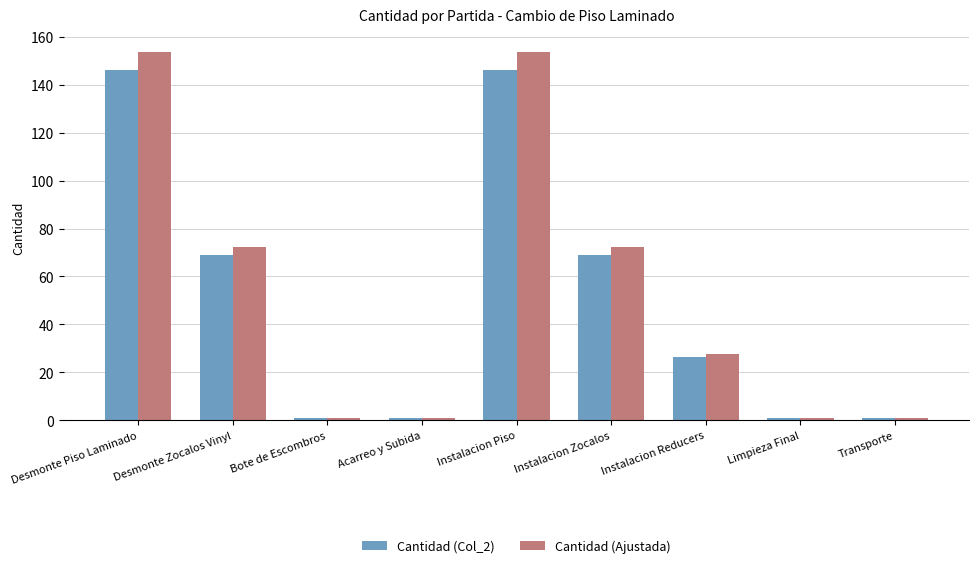

List the series in order of their peak value, highest first.

Cantidad (Ajustada), Cantidad (Col_2)